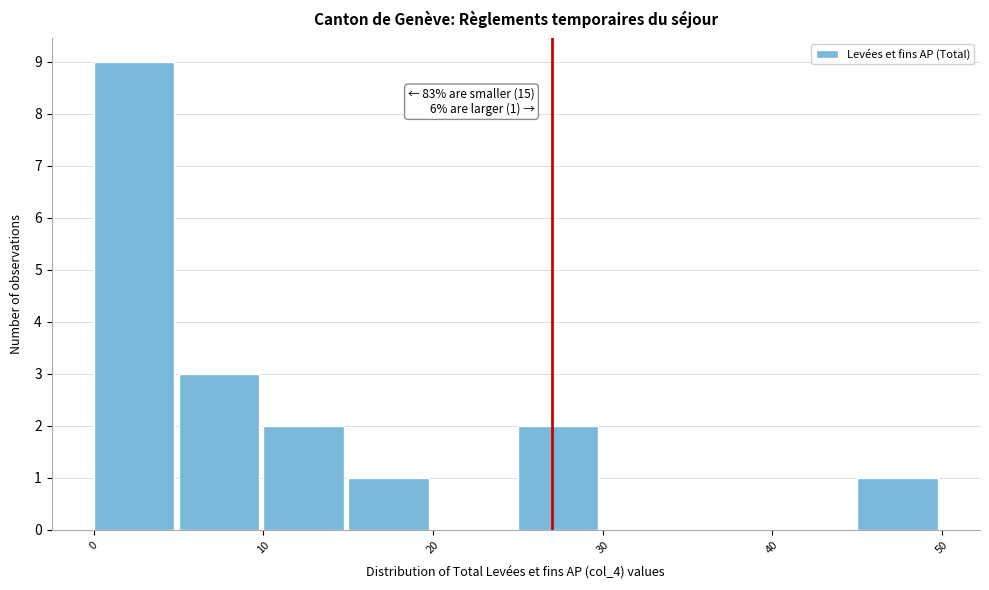

Over which range of the x-axis is the bar tallest?

0 to 5